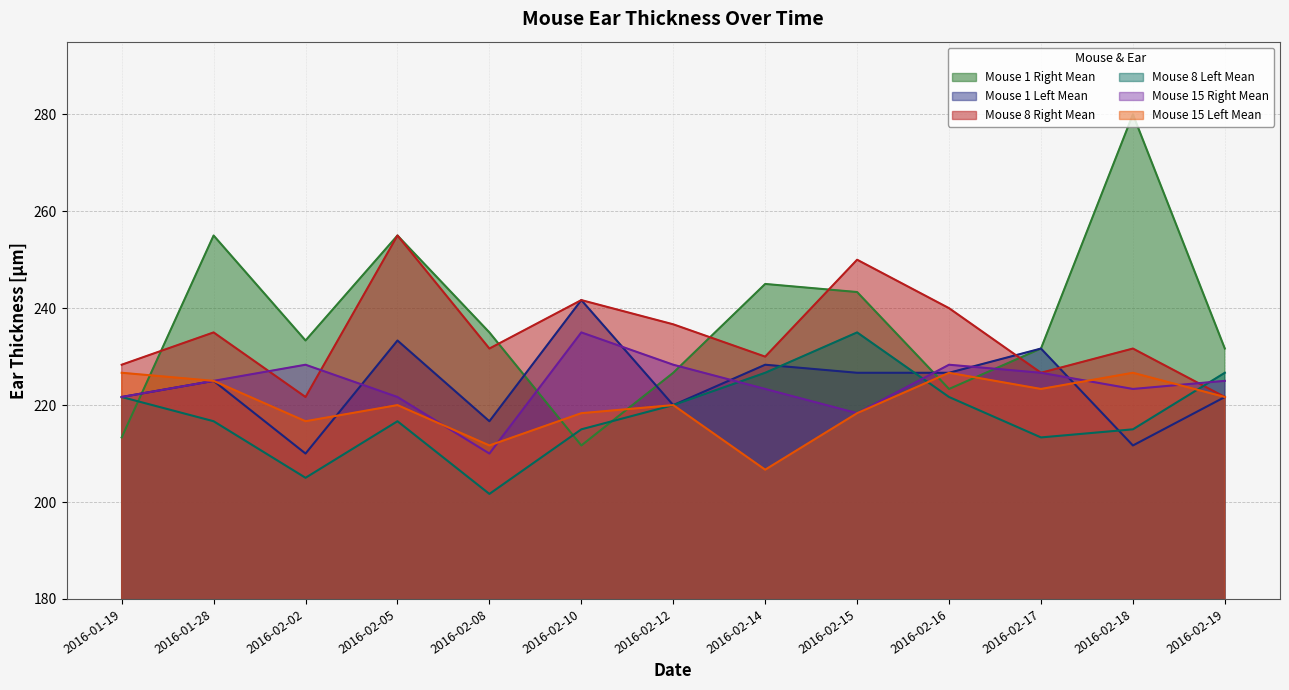

What is the sum of all Mouse 1 Right Mean values?

3085.0